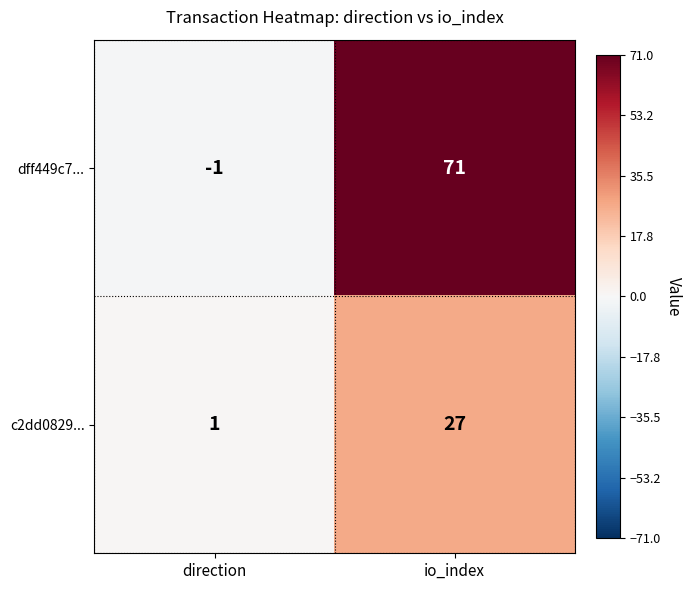

Reading right to left, what are all the values shown in this chart?

dff449c7...: 71	-1
c2dd0829...: 27	1